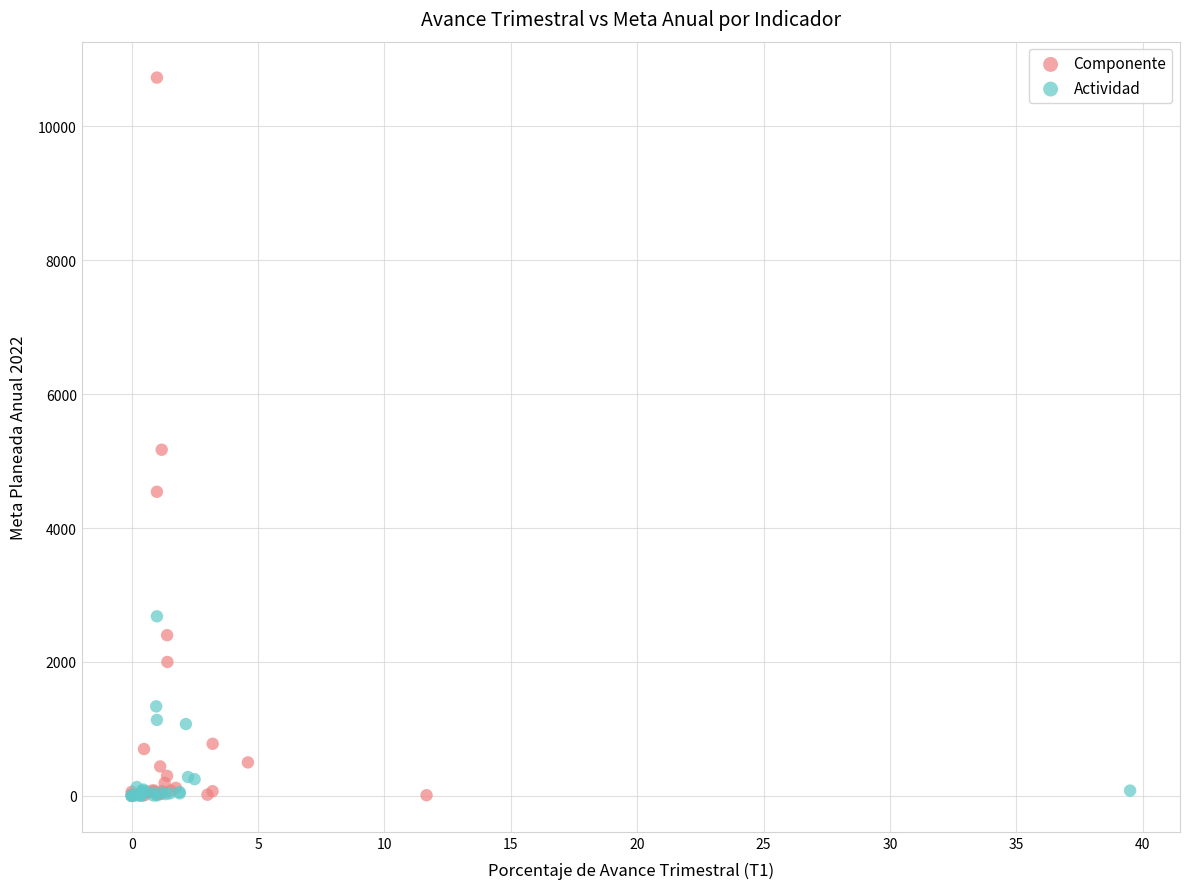

Which series has the largest Y range (max minus min)?

Componente